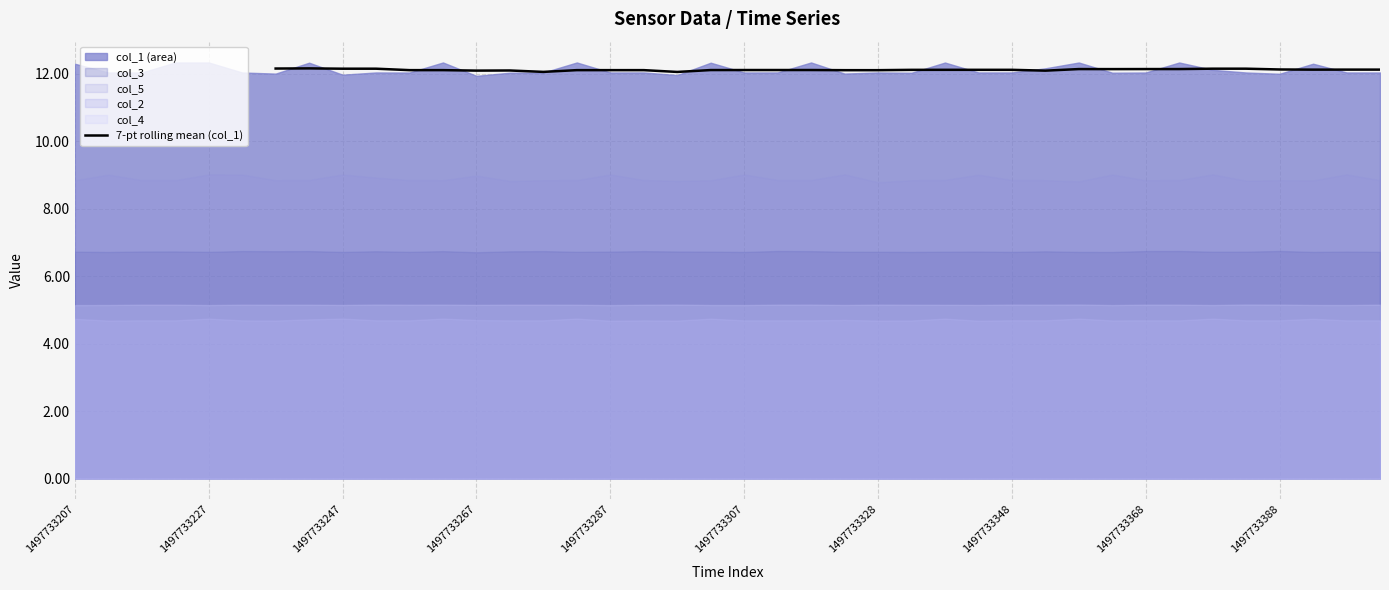

What is the value of the 29th point from the left?

12.1